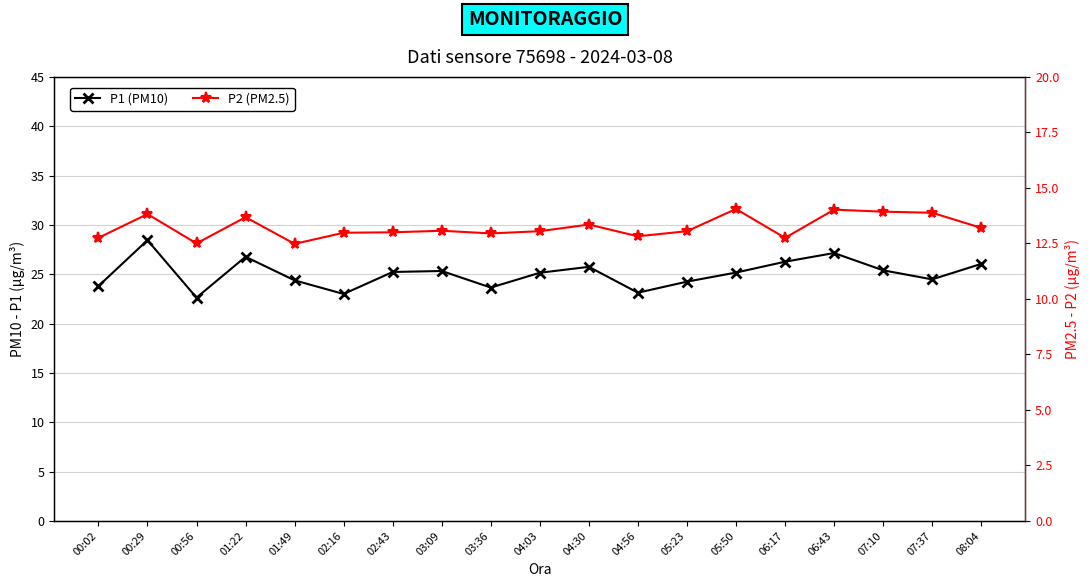

What are all the series names shown in the legend?

P1 (PM10), P2 (PM2.5)